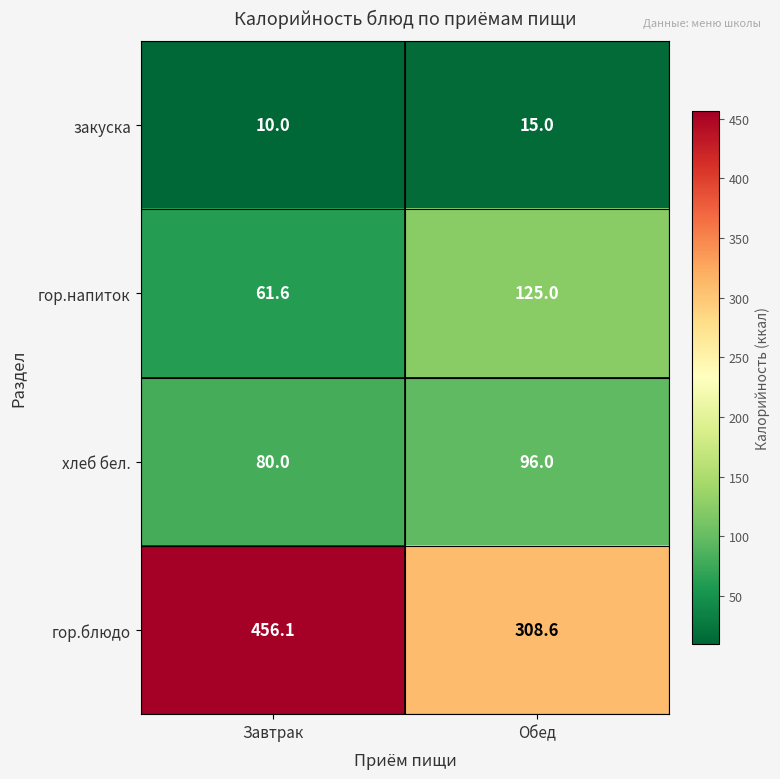

Which series has the largest range (max minus min)?

гор.блюдо